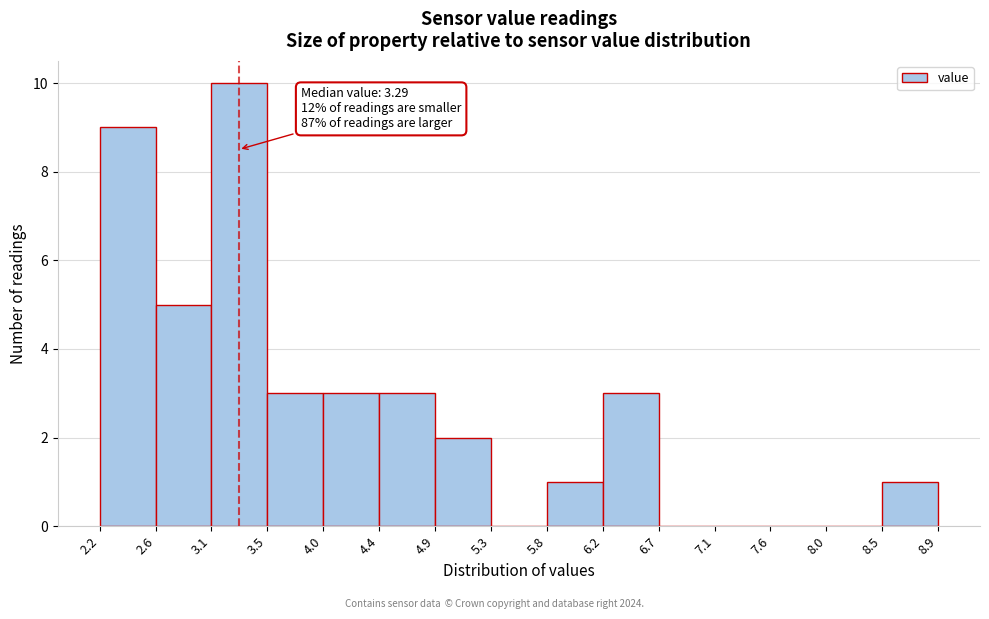

Over which range of the x-axis is the bar tallest?

3.1 to 3.5